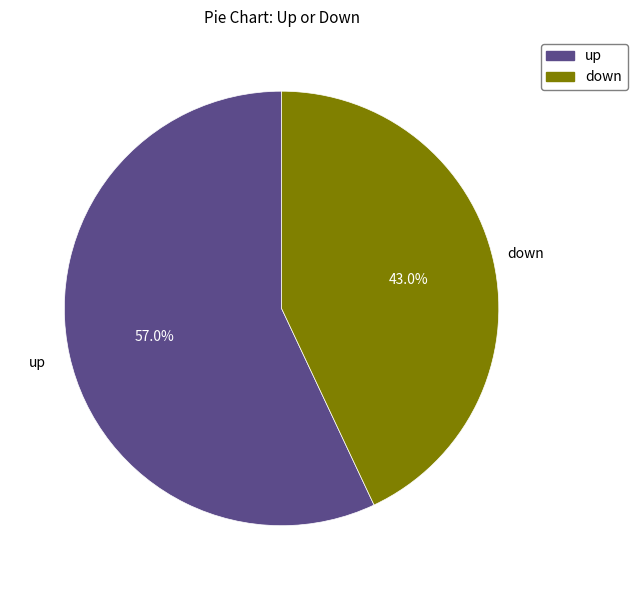

Is there any slice that represents more than half of the pie?

Yes